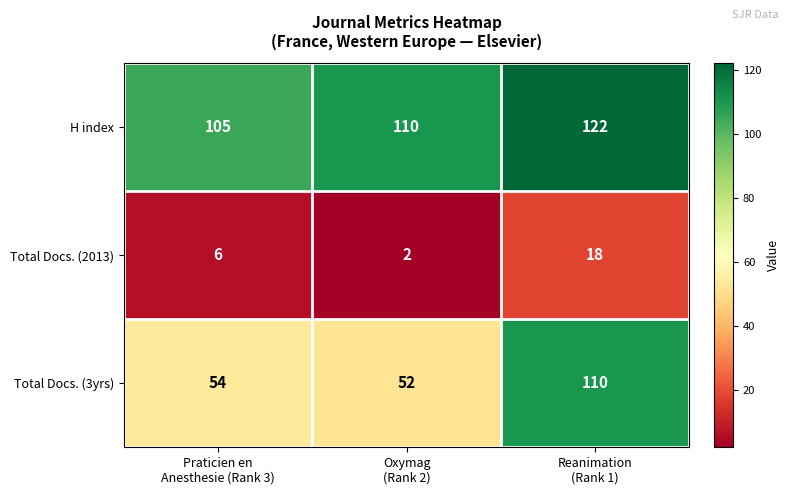

What is the difference between the maximum and second lowest values in the H index series?

12